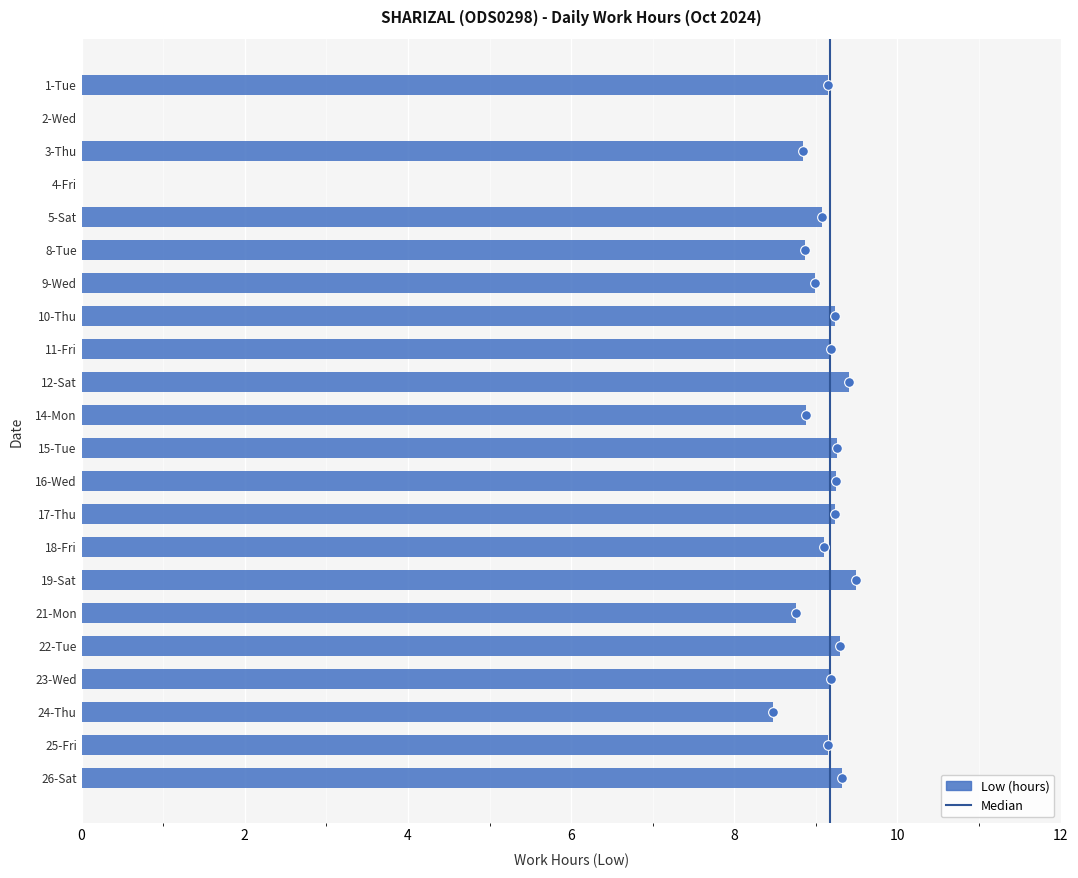

Read the value at 10-Thu.

9.2